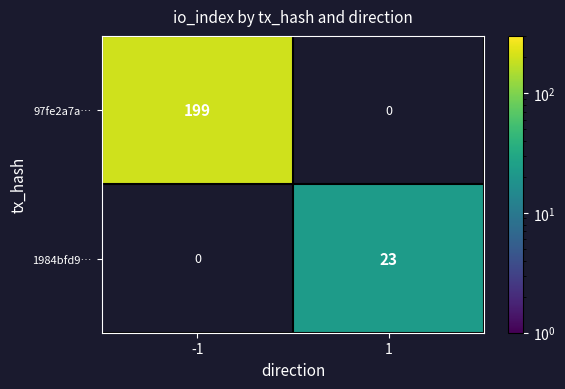

The value of 97fe2a7a… at -1 is 334. True or false?

False